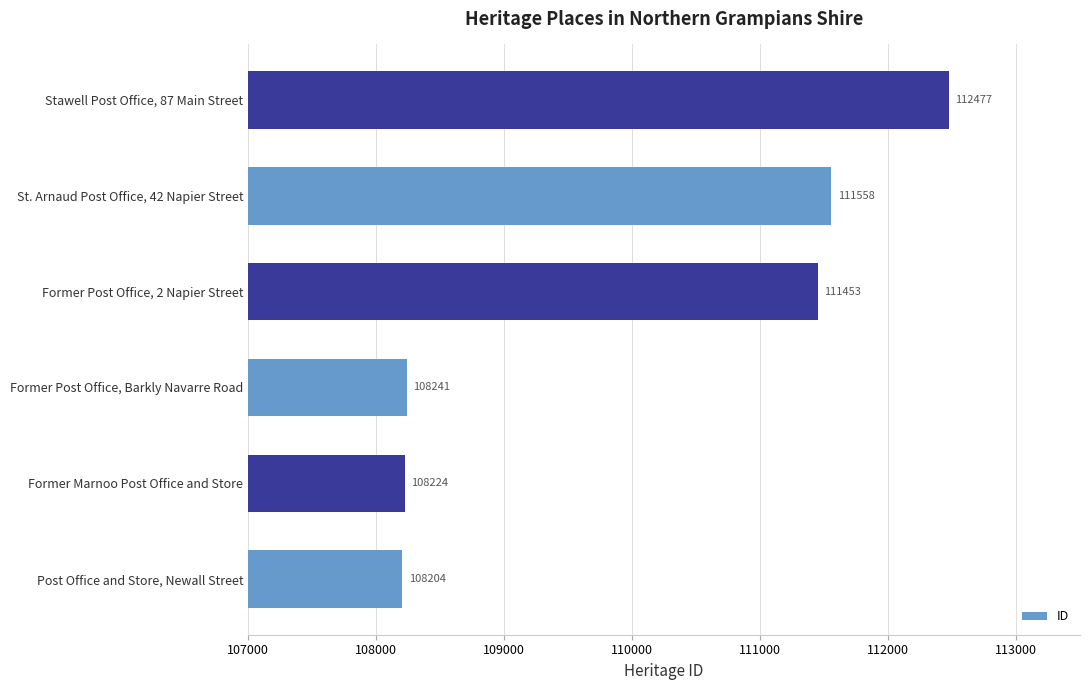

How many categories are shown in the chart?

6